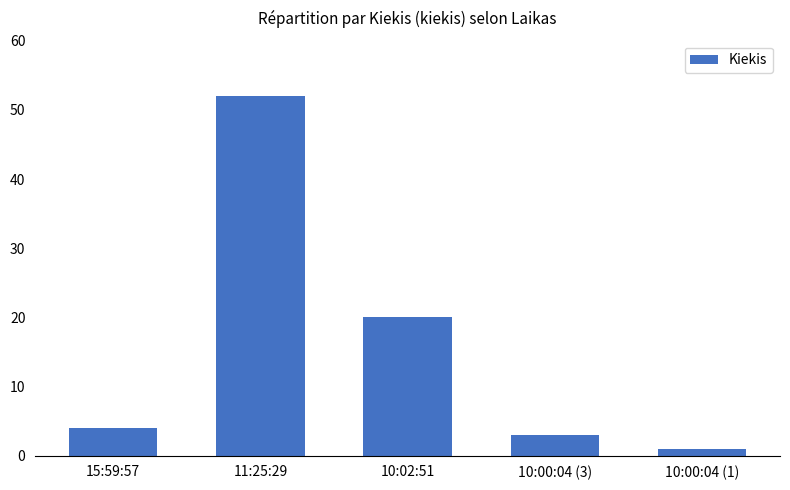

Are the bars grouped side by side (vs. stacked)?

No